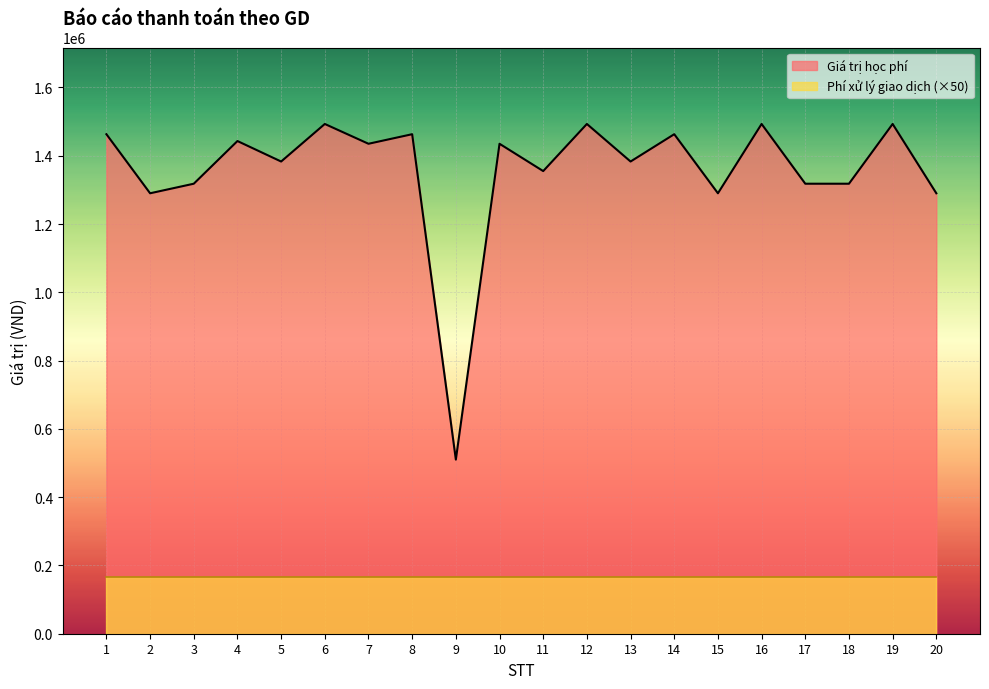

List the labels in order of value, largest first.

6, 12, 16, 19, 1, 8, 14, 4, 7, 10, 5, 13, 11, 3, 17, 18, 2, 15, 20, 9